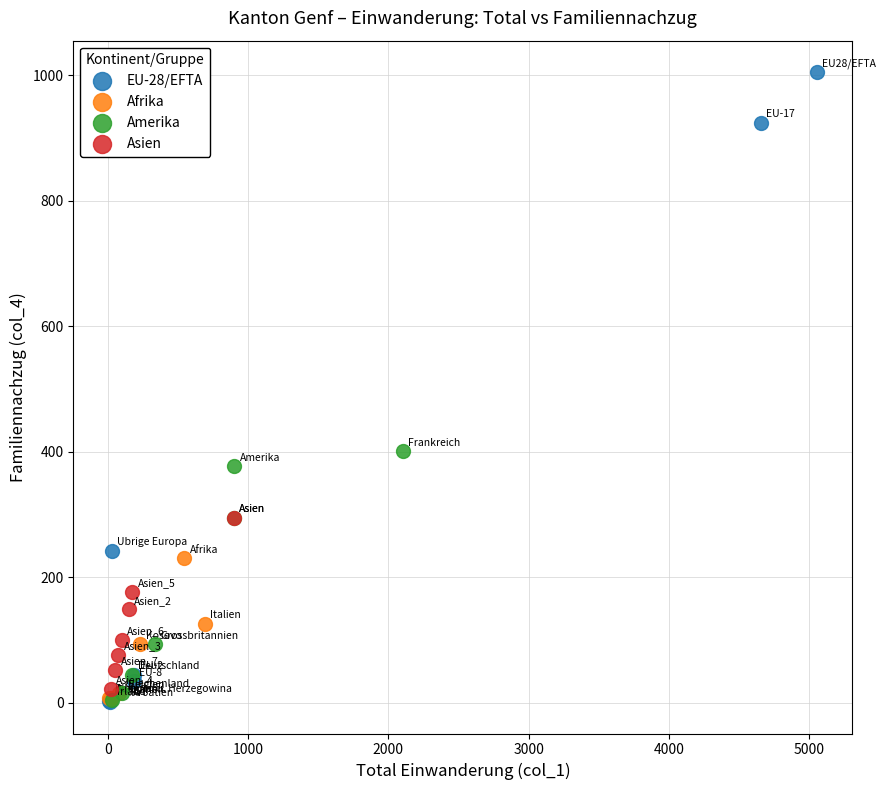

What are all the series names shown in the legend?

EU-28/EFTA, Afrika, Amerika, Asien